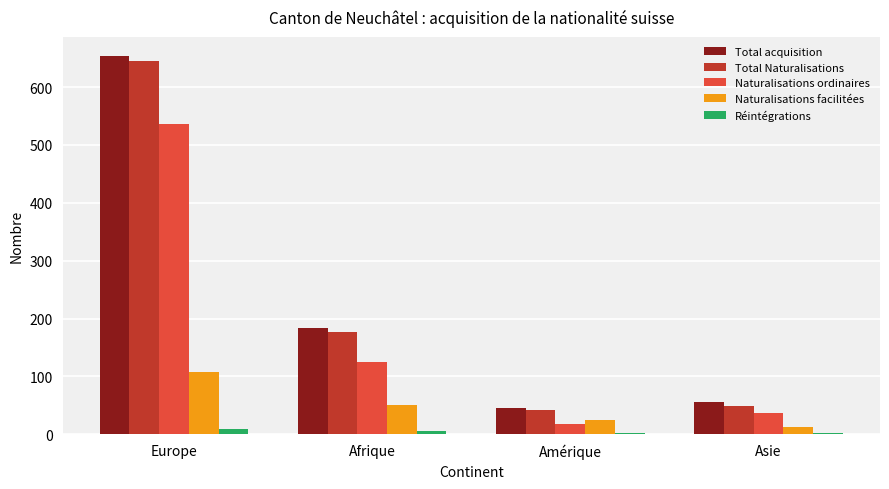

Is the value of Total acquisition at Amérique greater than the value of Réintégrations at Europe?

Yes